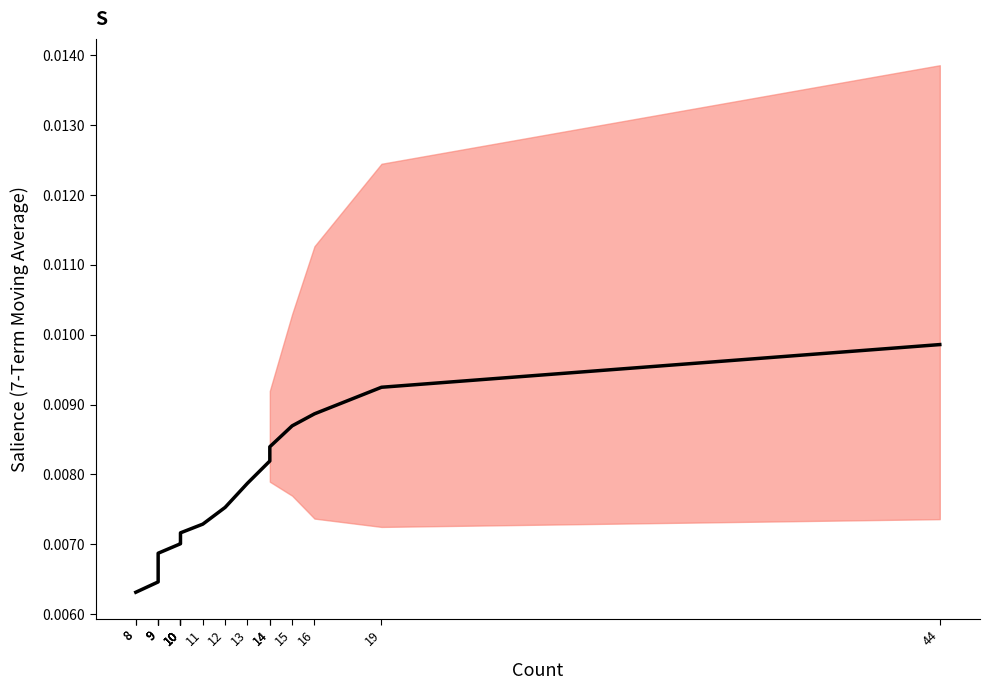

Count the values in the range 0 to 1.

20